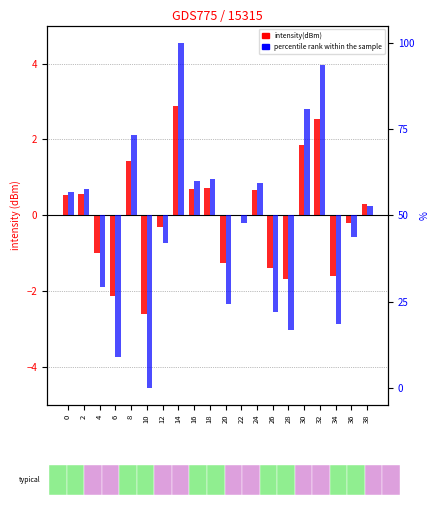

Rank the series by their average value, from lowest to highest.

percentile rank within the sample, intensity(dBm)